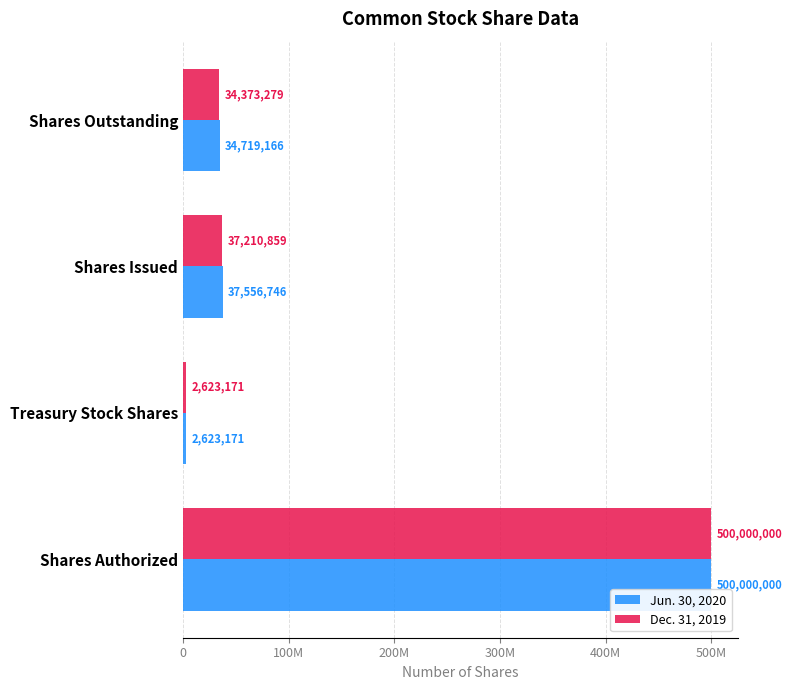

What are all the series names shown in the legend?

Jun. 30, 2020, Dec. 31, 2019